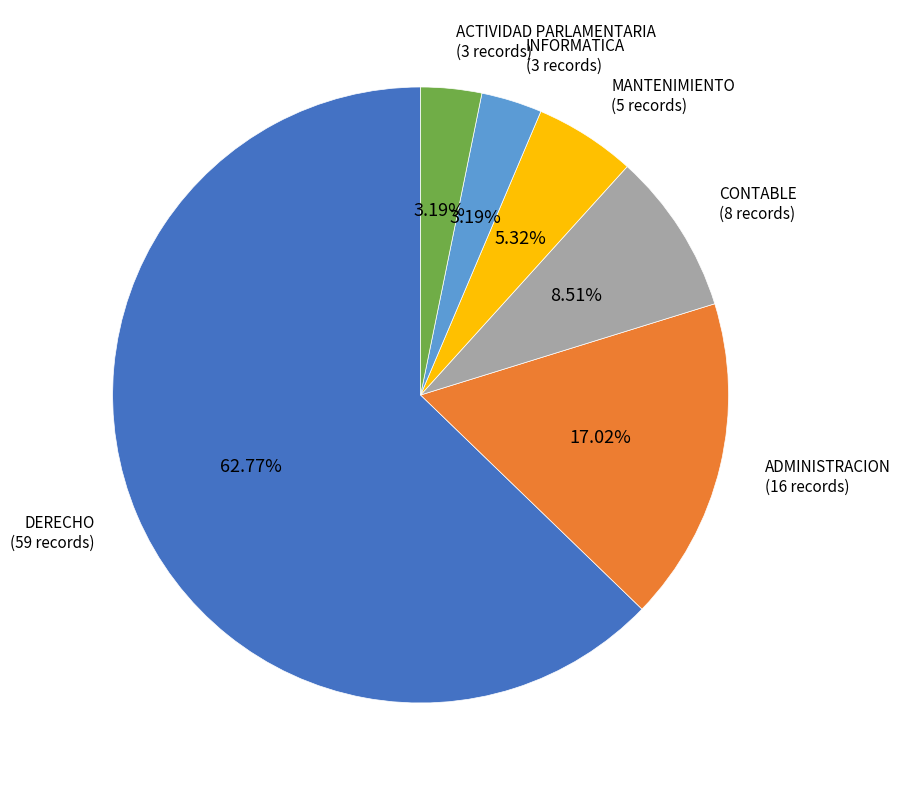

To the nearest percent, what is the difference between the MANTENIMIENTO and ADMINISTRACION slice percentages?

12%